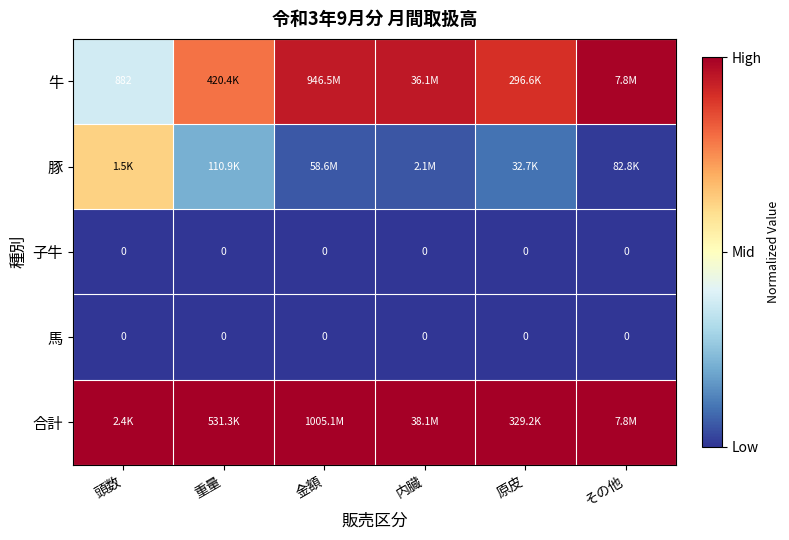

Rank the series at 原皮 from lowest to highest value.

子牛, 馬, 豚, 牛, 合計